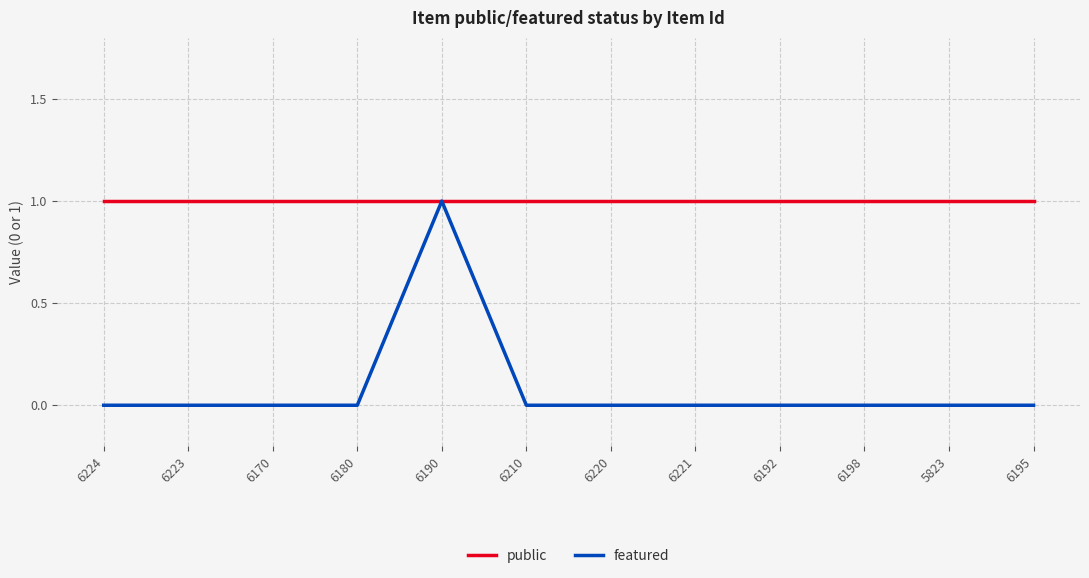

What position from the left is 6210?

6